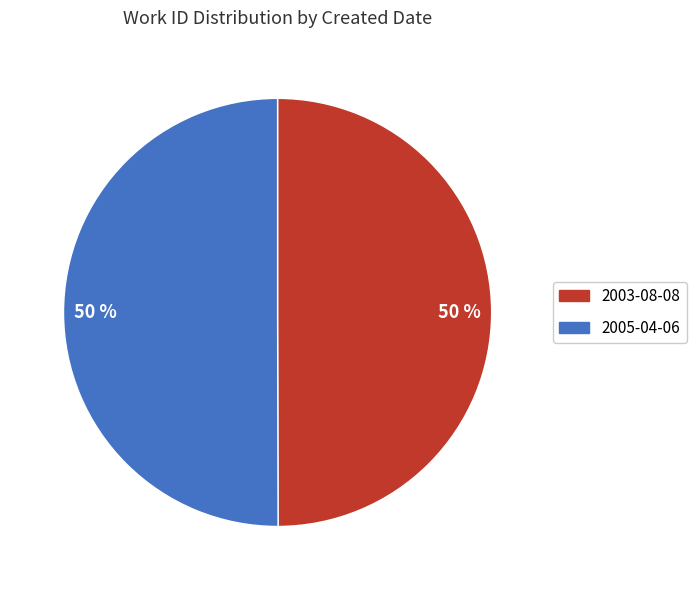

What is the ratio of the value at 2005-04-06 to the value at 2003-08-08?

1.0